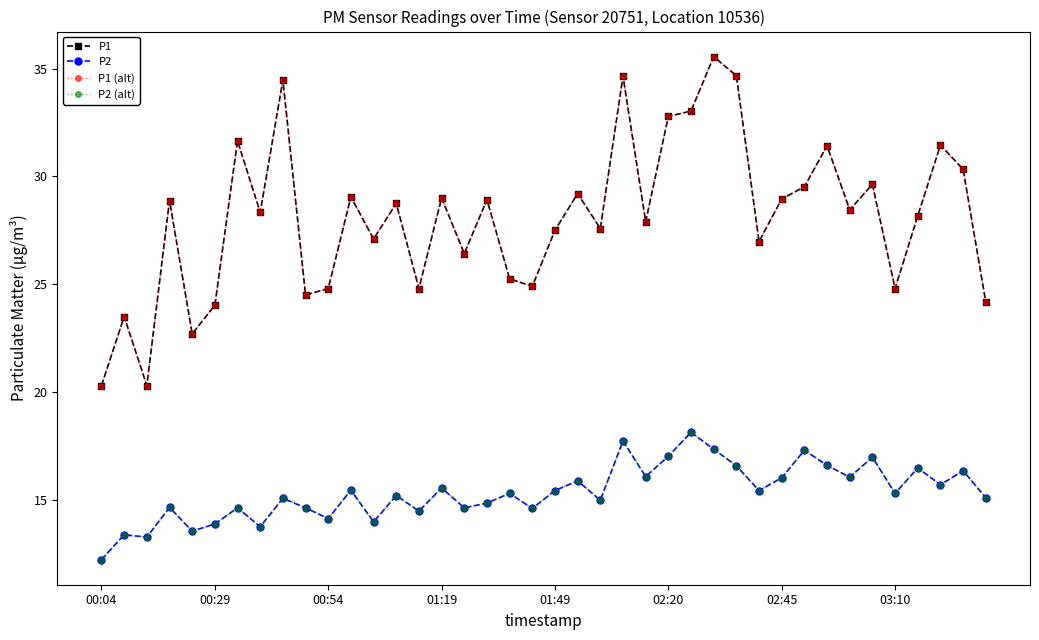

Which series has the largest total across all categories?

P1